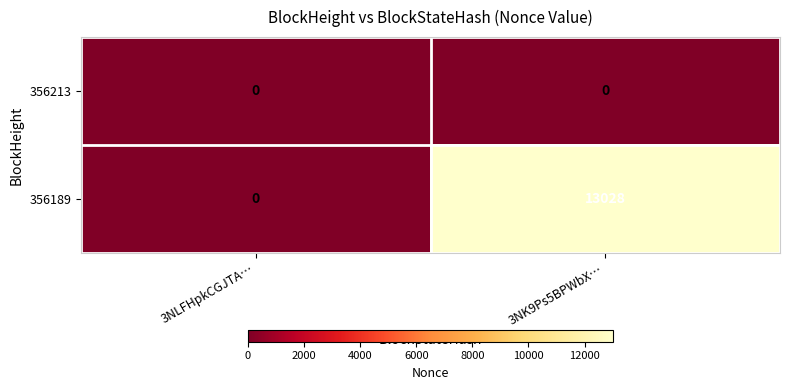

At how many categories does at least one series exceed 3732?

1